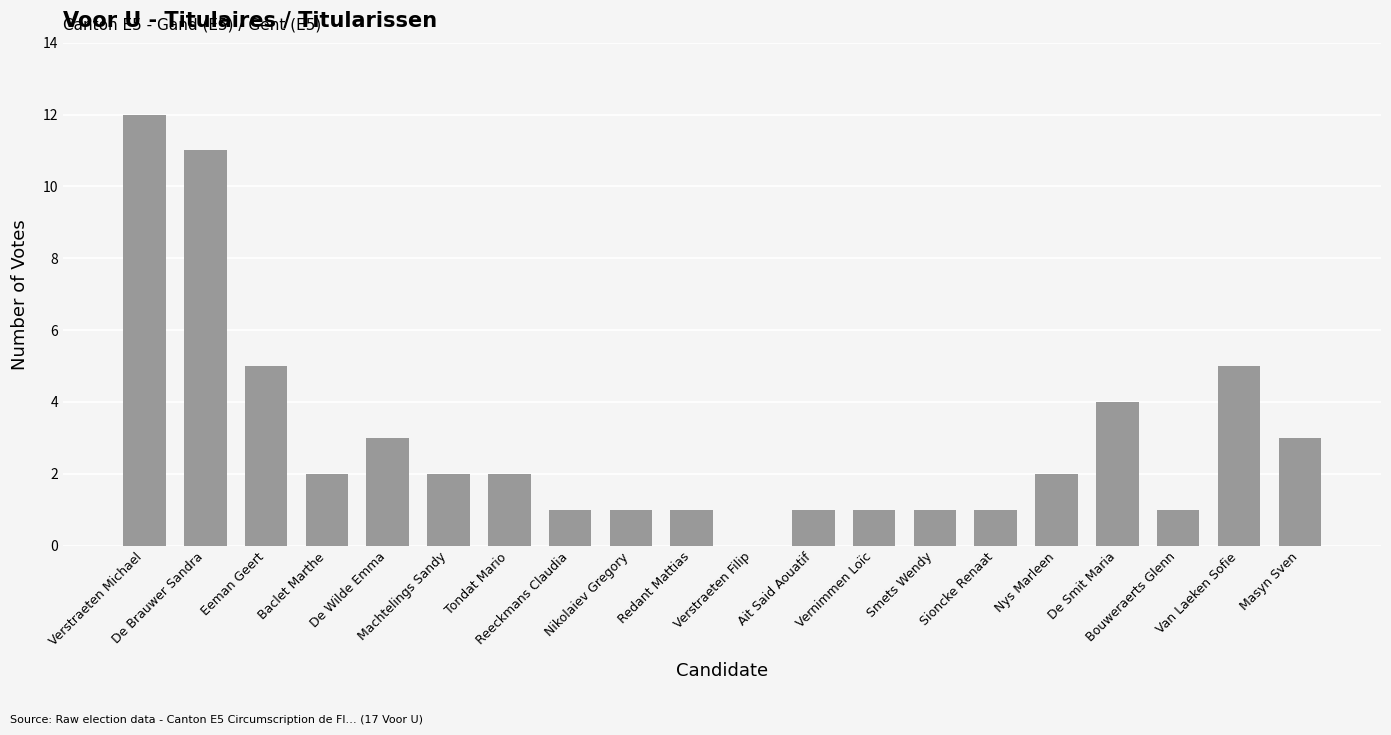

True or false: the data shows 1 at Reeckmans Claudia.

True